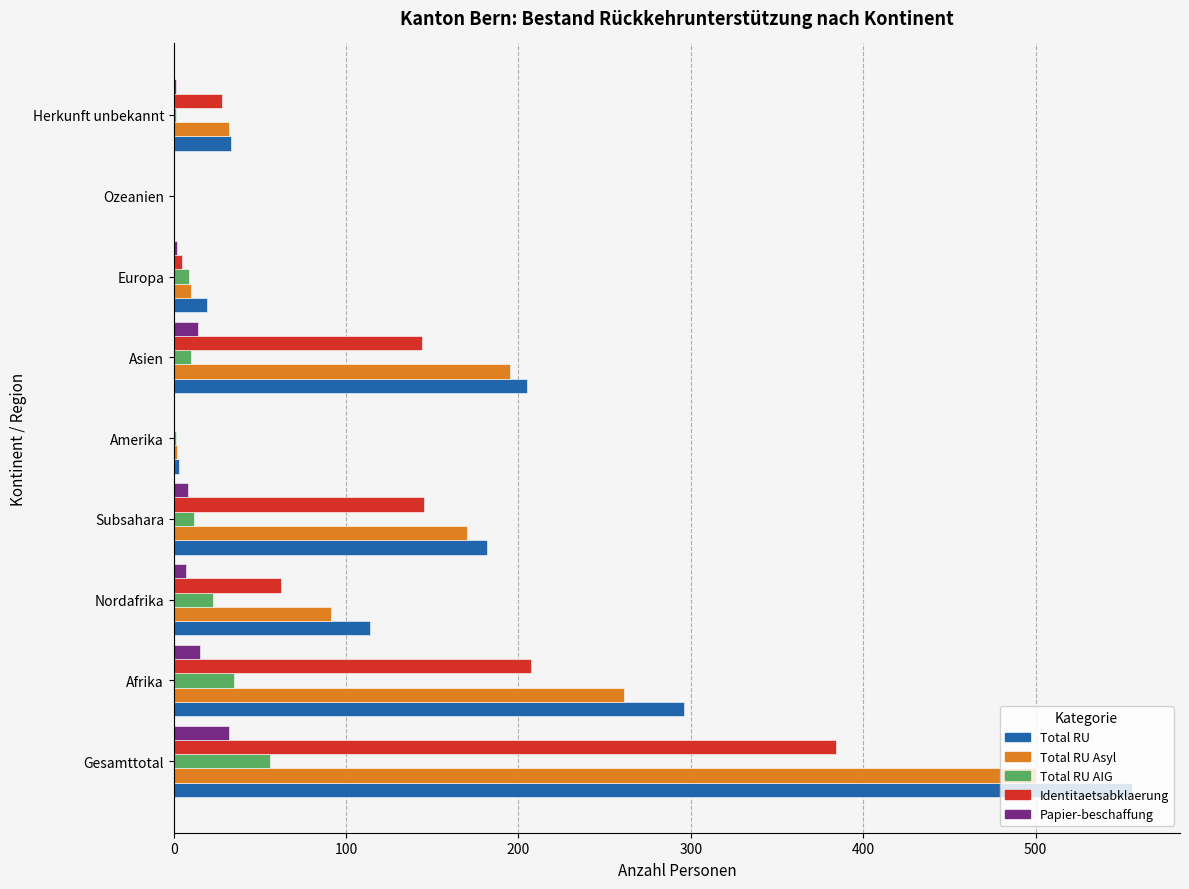

What is the greatest value displayed?

556